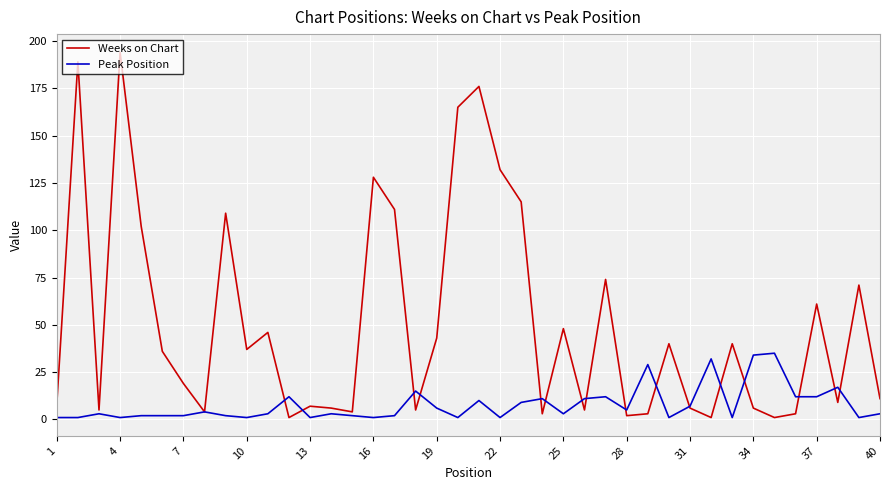

What are all the series names shown in the legend?

Weeks on Chart, Peak Position